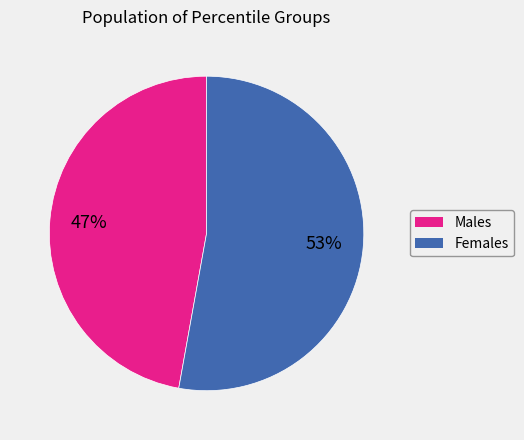

Does any single category account for the majority?

Yes